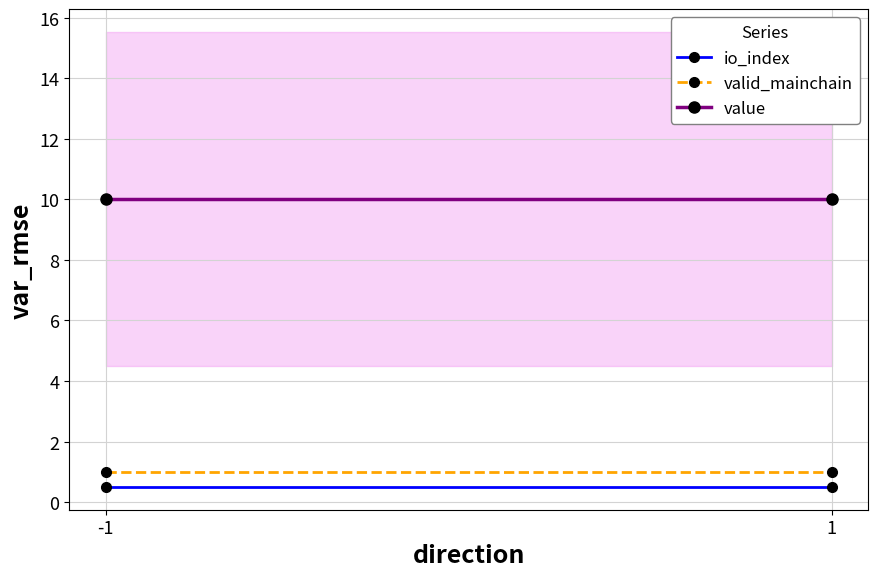

What is the value of the io_index point at the 2nd from the left?

0.5